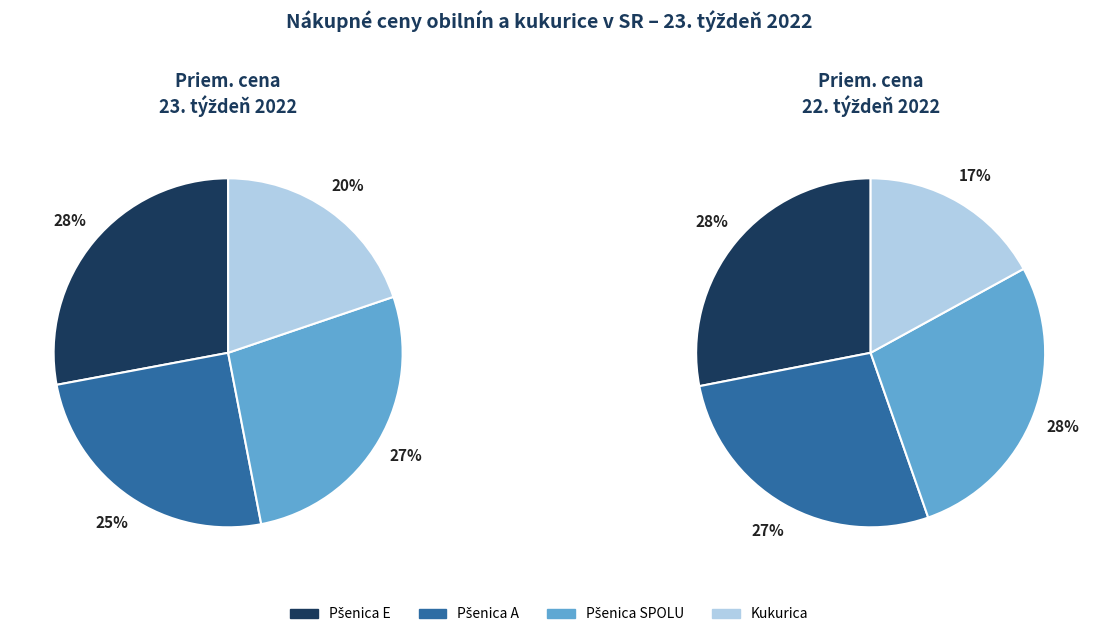

Does Pšenica A (Priem.) represent more than half of the total?

No